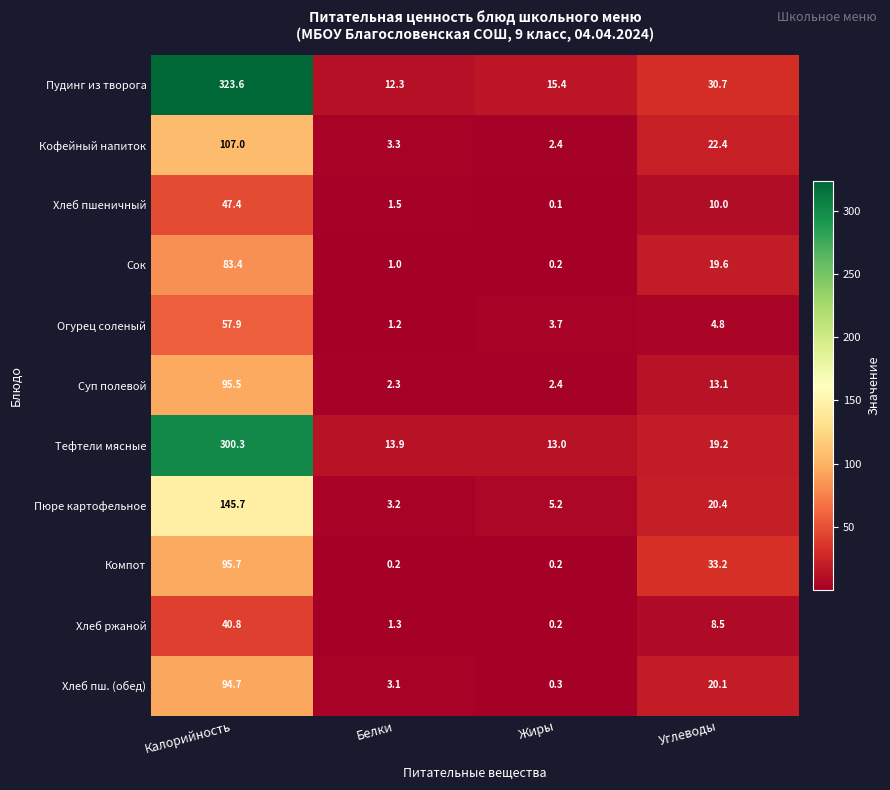

What is the difference between the maximum and minimum values in the Хлеб пшеничный series?

47.3